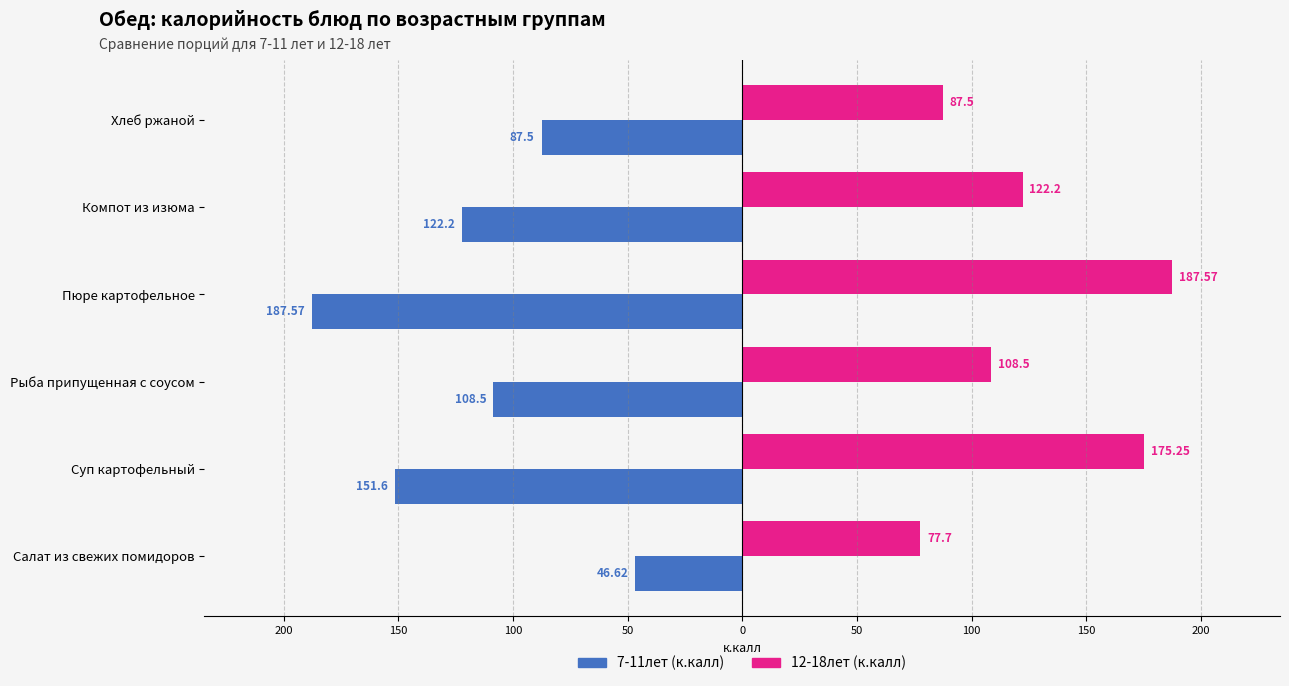

What are all the series names shown in the legend?

7-11лет (к.калл), 12-18лет (к.калл)